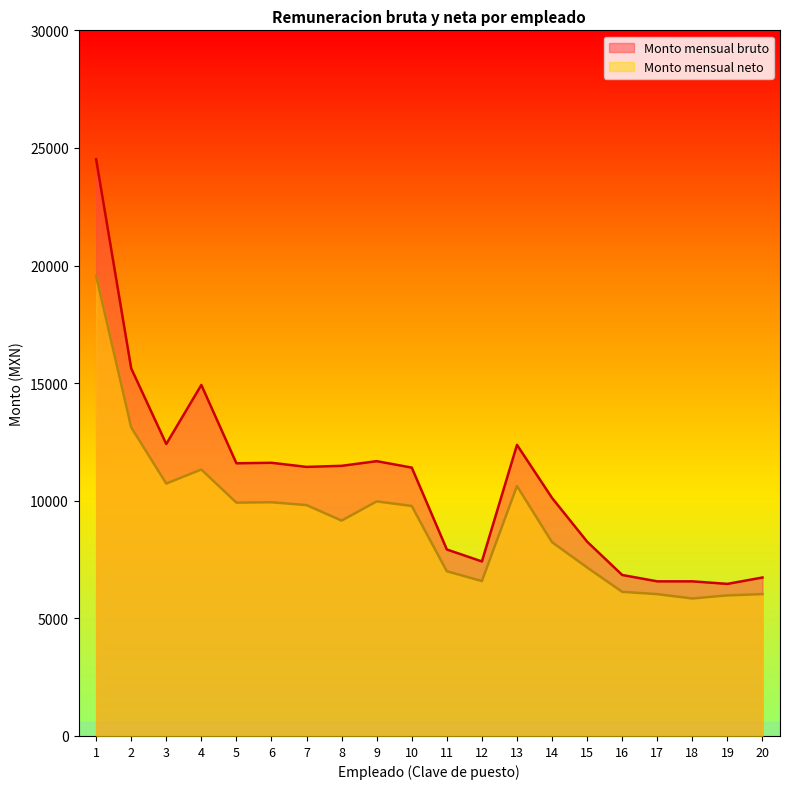

Is the value of Monto mensual bruto at 4 greater than the value of Monto mensual neto at 5?

Yes